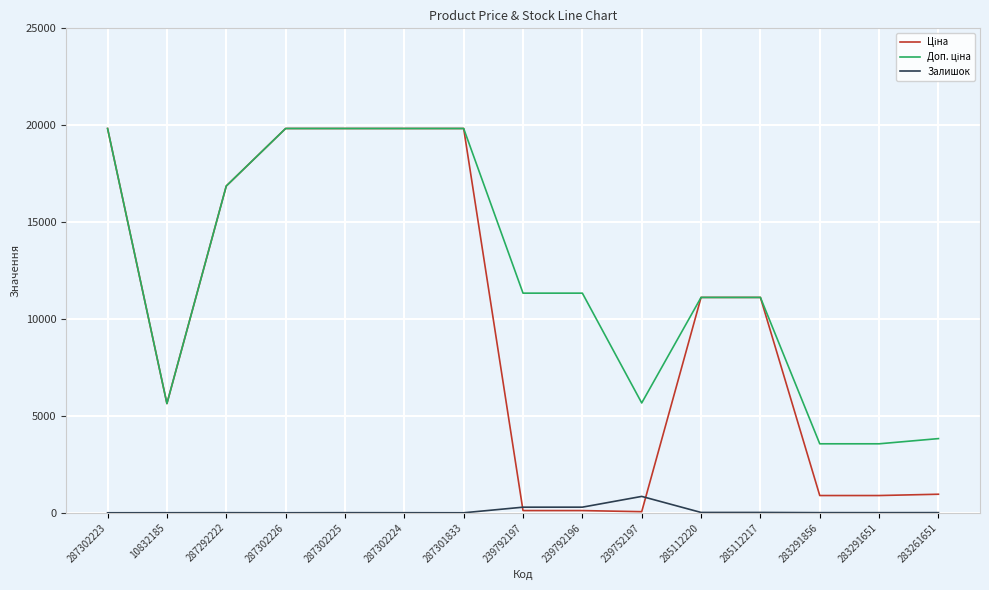

Is this an area chart (filled region under the line)?

No